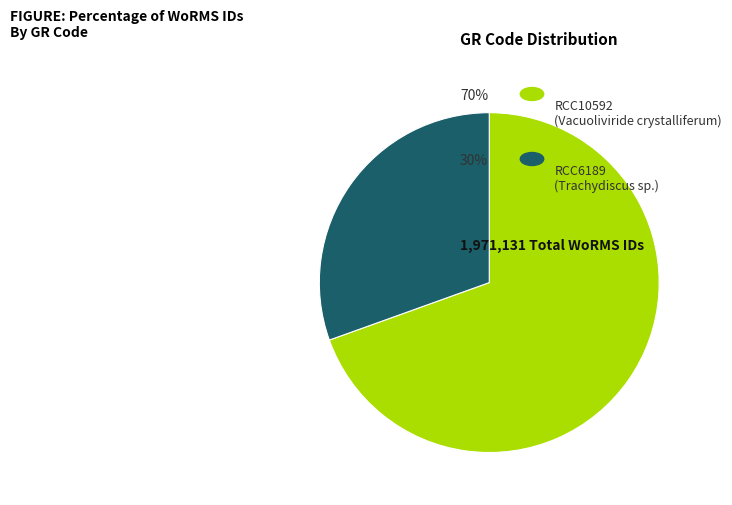

Is there any slice that represents more than half of the pie?

Yes